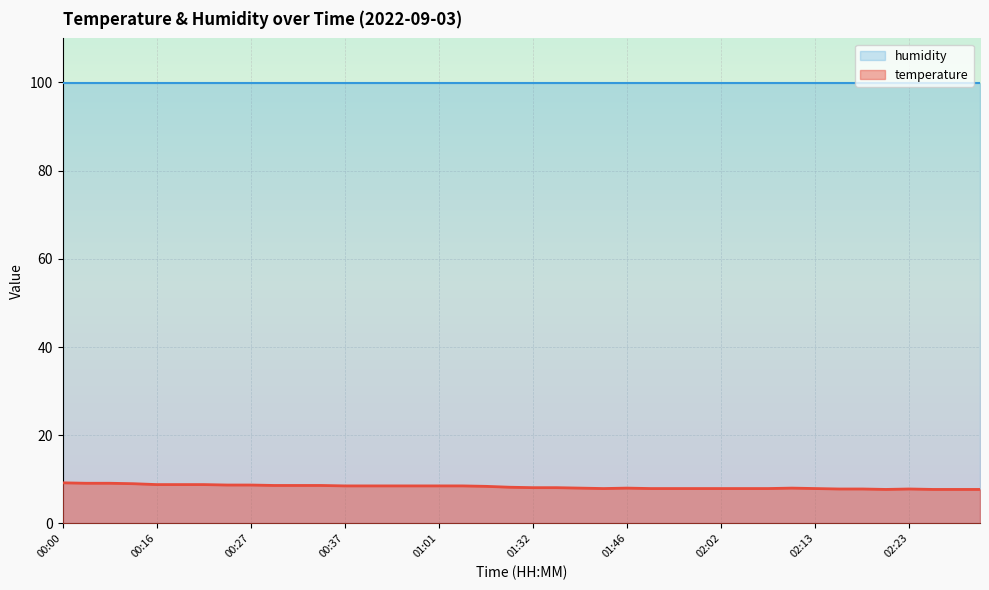

What is the change in value from 00:32 to 02:00?

-0.7